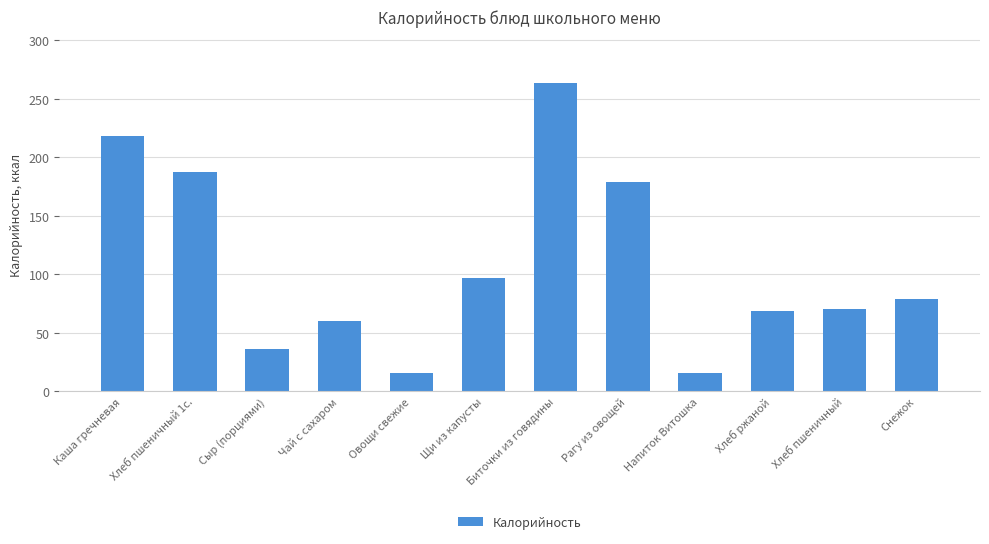

What is the sum of all values?

1289.5